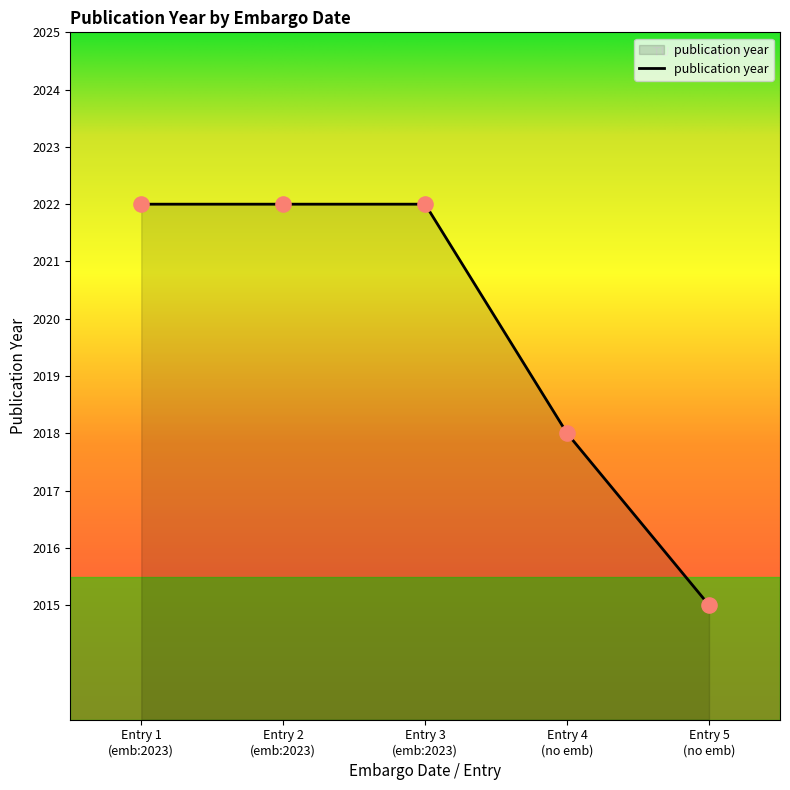

True or false: the data has more than 2 interior local peaks.

False